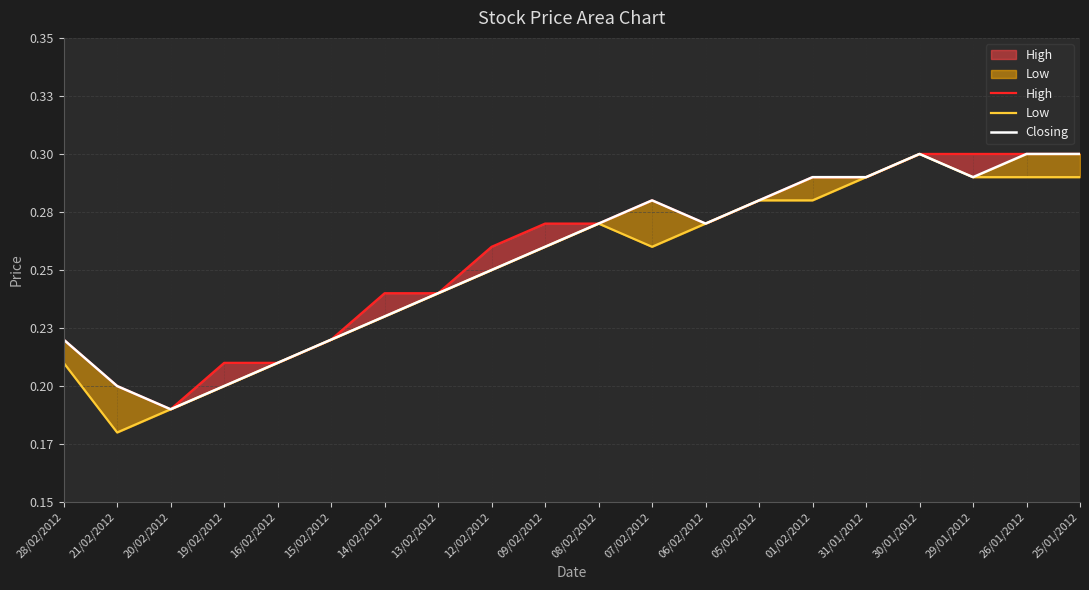

List the labels in order of High value, largest first.

30/01/2012, 29/01/2012, 26/01/2012, 25/01/2012, 01/02/2012, 31/01/2012, 07/02/2012, 05/02/2012, 09/02/2012, 08/02/2012, 06/02/2012, 12/02/2012, 14/02/2012, 13/02/2012, 28/02/2012, 15/02/2012, 19/02/2012, 16/02/2012, 21/02/2012, 20/02/2012